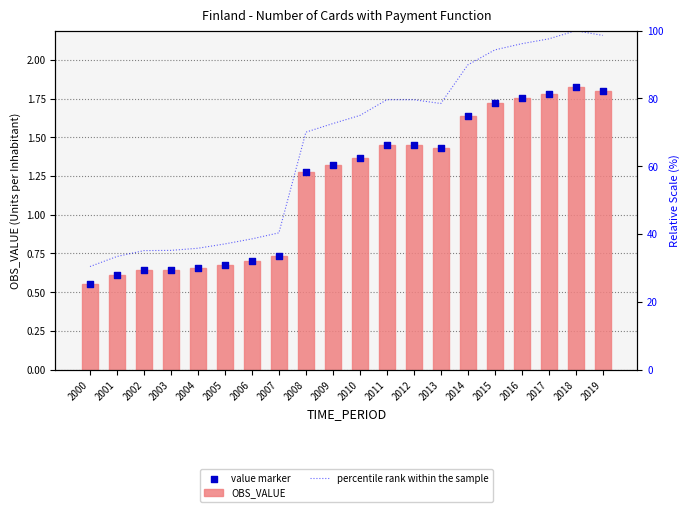

Which series reaches the minimum Y coordinate?

OBS_VALUE